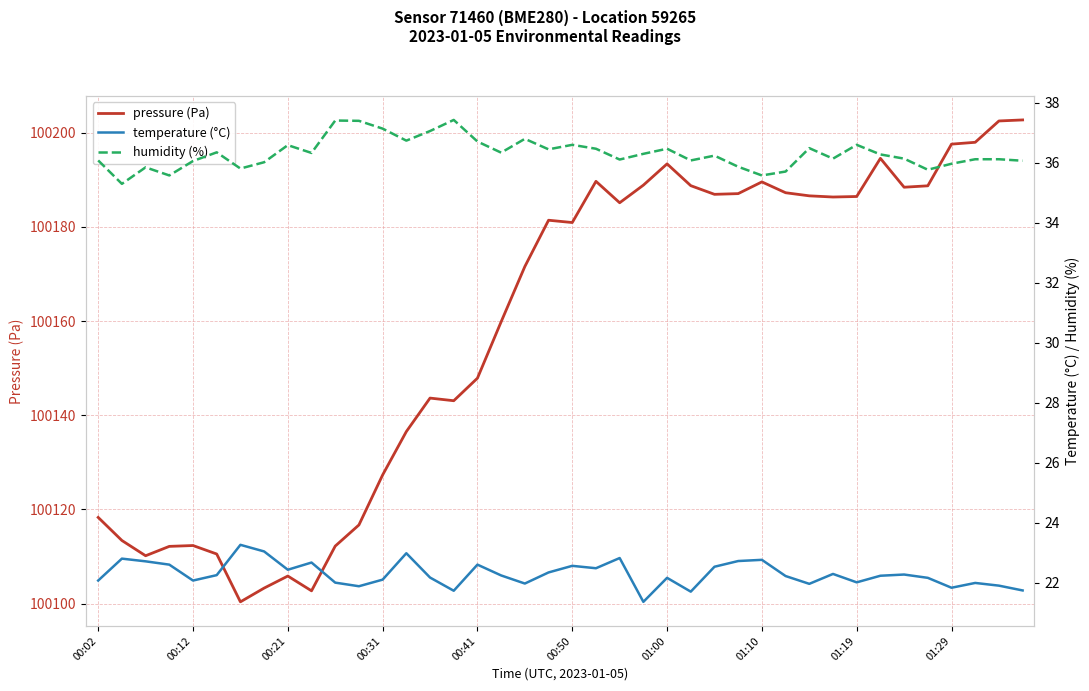

Reading left to right, extract all data points from this chart.

pressure (Pa): 100118.3	100113.4	100110.1	100112.1	100112.3	100110.5	100100.4	100103.3	100105.8	100102.7	100112.2	100116.7	100127.3	100136.5	100143.6	100143.1	100147.9	100159.8	100171.6	100181.4	100180.9	100189.7	100185.1	100188.9	100193.4	100188.7	100186.9	100187.1	100189.5	100187.2	100186.6	100186.3	100186.4	100194.5	100188.4	100188.7	100197.6	100197.9	100202.5	100202.7
temperature (°C): 22.1	22.8	22.7	22.6	22.1	22.3	23.3	23.1	22.4	22.7	22.0	21.9	22.1	23.0	22.2	21.7	22.6	22.2	22.0	22.4	22.6	22.5	22.8	21.4	22.2	21.7	22.5	22.7	22.8	22.2	22.0	22.3	22.0	22.2	22.3	22.2	21.8	22.0	21.9	21.8
humidity (%): 36.1	35.3	35.9	35.6	36.1	36.4	35.8	36.0	36.6	36.3	37.4	37.4	37.1	36.7	37.1	37.4	36.7	36.3	36.8	36.5	36.6	36.5	36.1	36.3	36.5	36.1	36.2	35.9	35.6	35.7	36.5	36.1	36.6	36.3	36.1	35.8	36.0	36.1	36.1	36.1